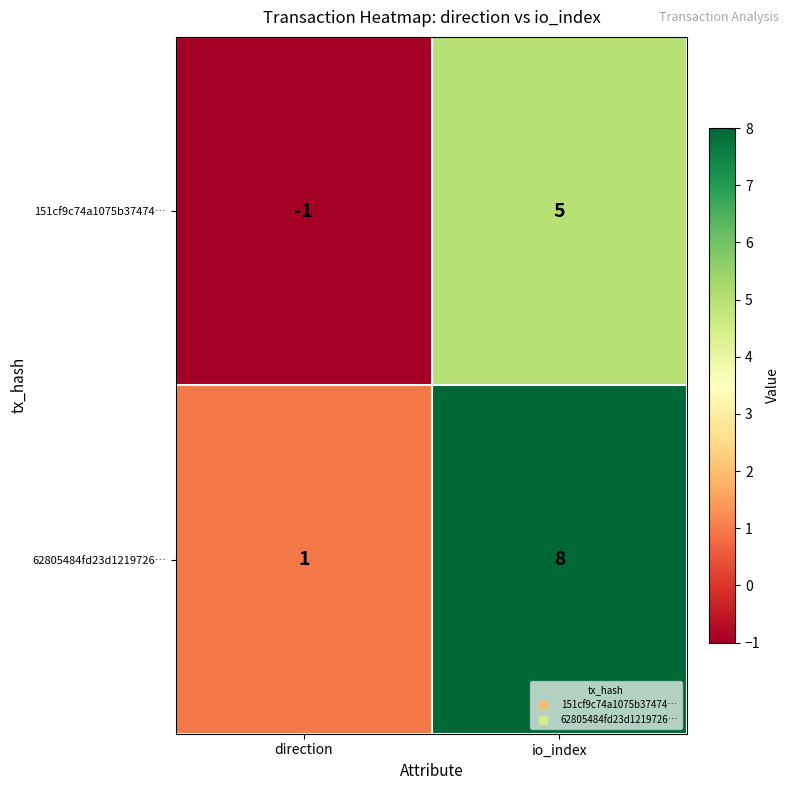

Between direction and io_index, which series saw the biggest shift?

62805484fd23d1219726…